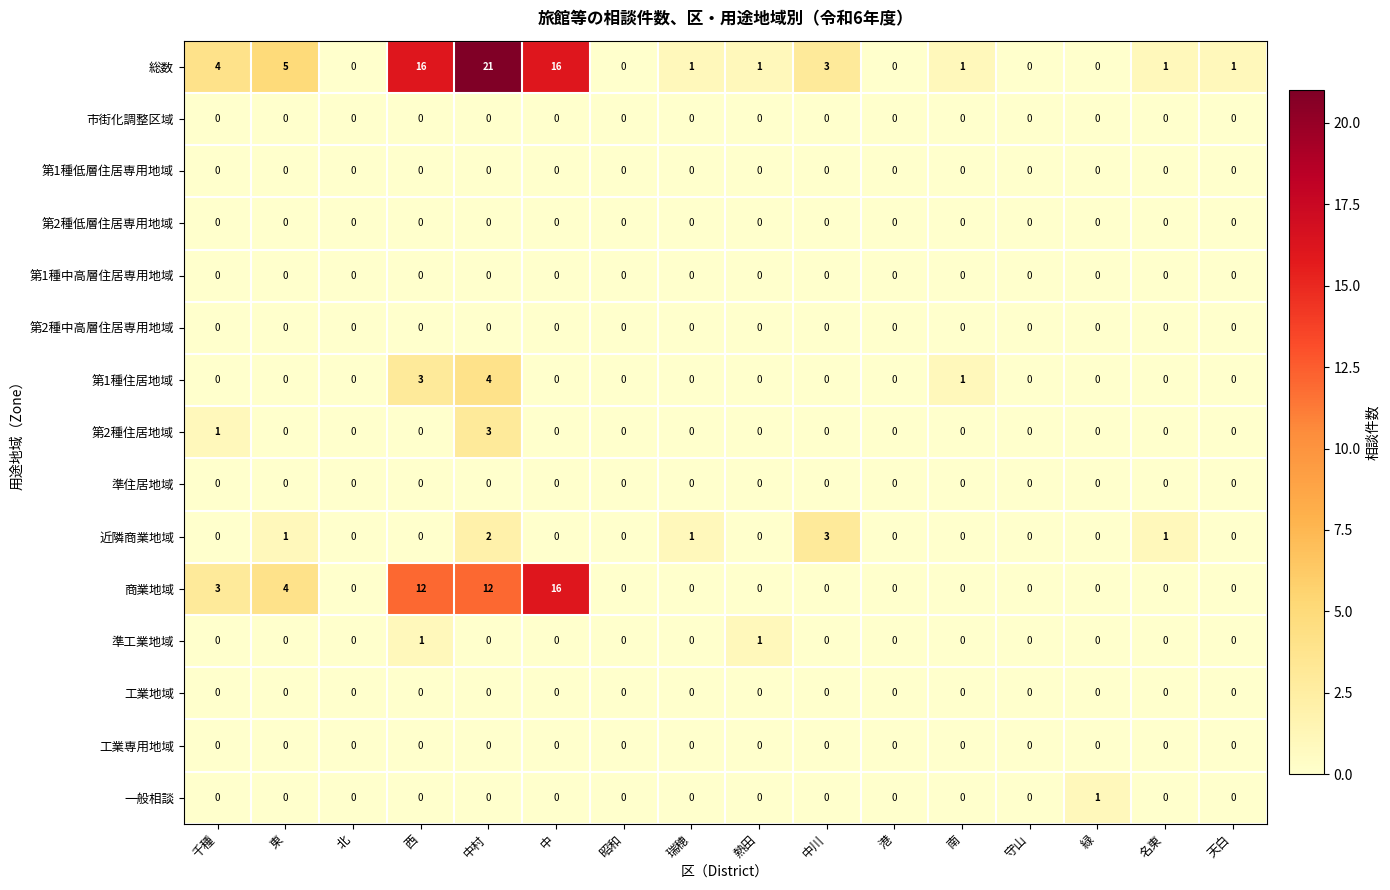

True or false: 第2種低層住居専用地域 has a value of 0 at 南.

True